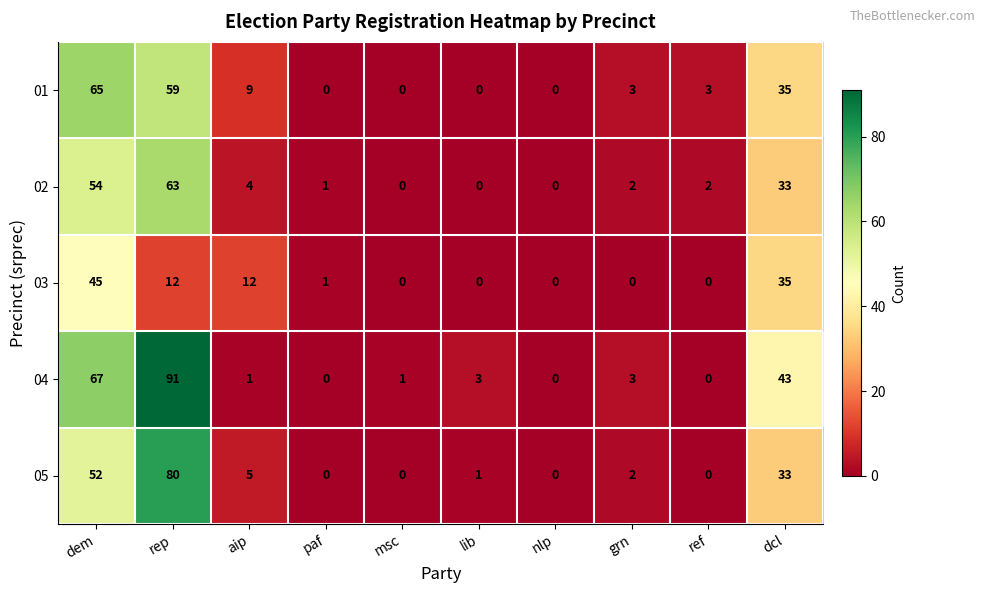

What is the total value across all series at dcl?

179